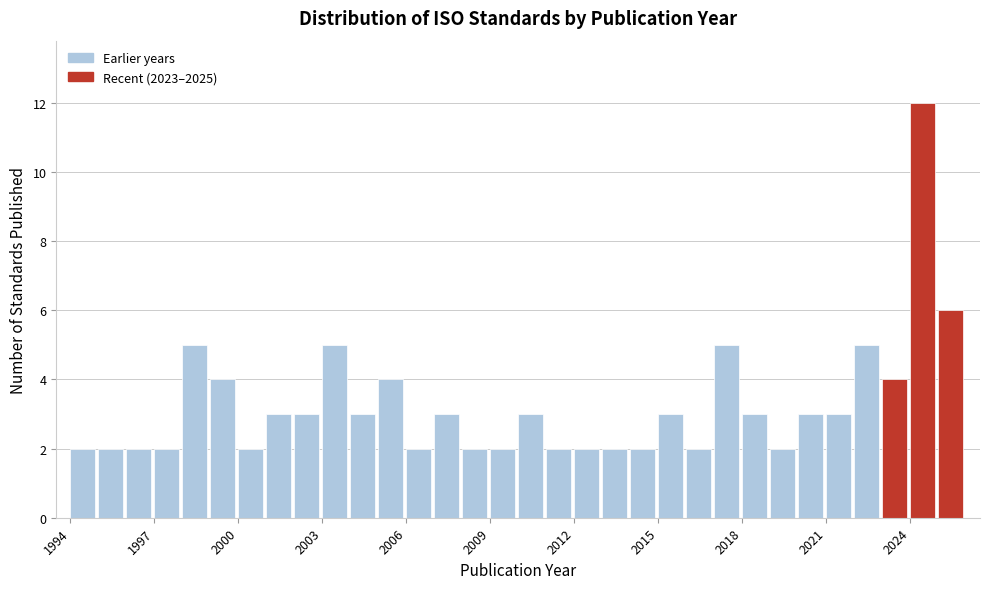

Around what value on the x-axis is the tallest bar? Give the approximate position of its centre, as read against the axis.

2024.5